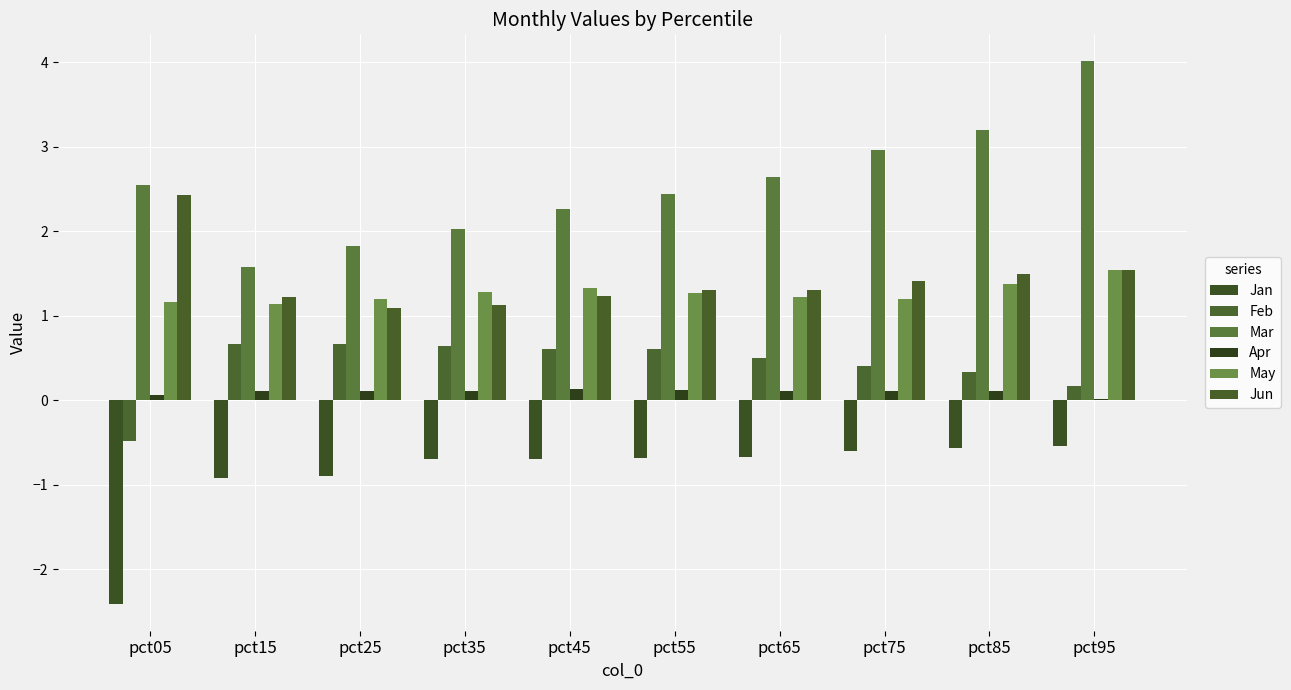

Count the number of categories in the chart.

10